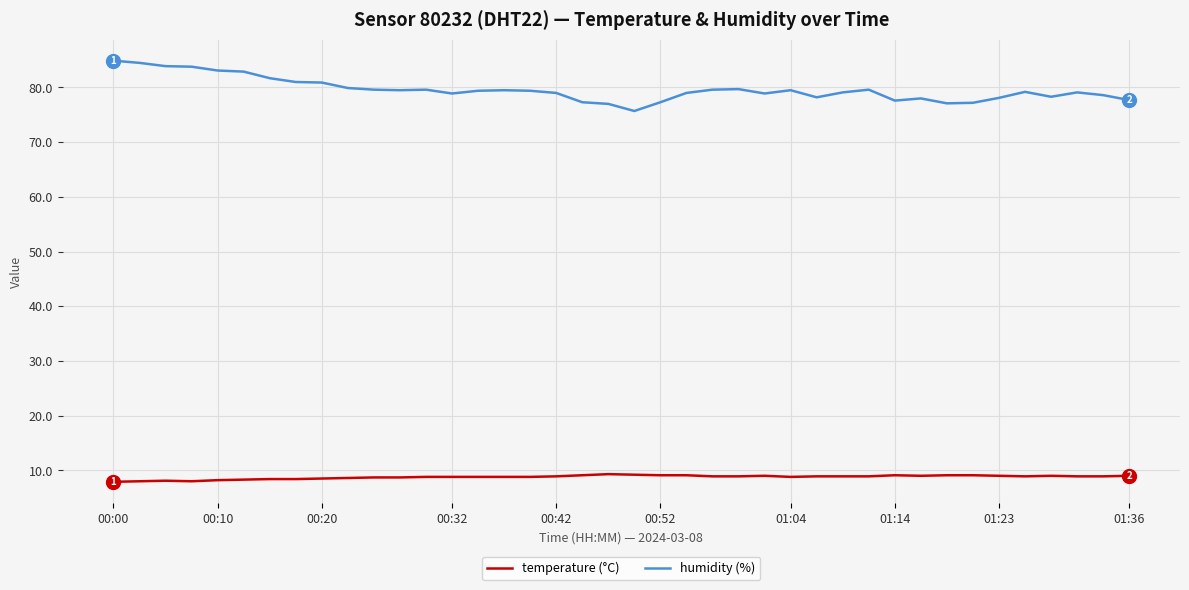

Rank the series by their average value, from highest to lowest.

humidity (%), temperature (°C)